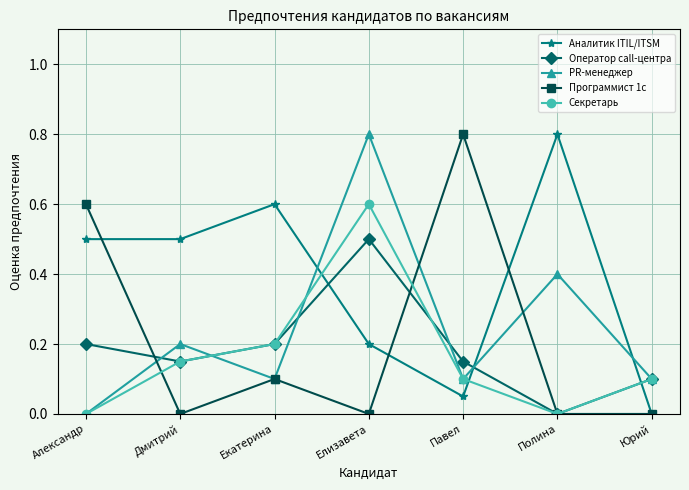

True or false: Программист 1с and Оператор call-центра cross at least once.

True